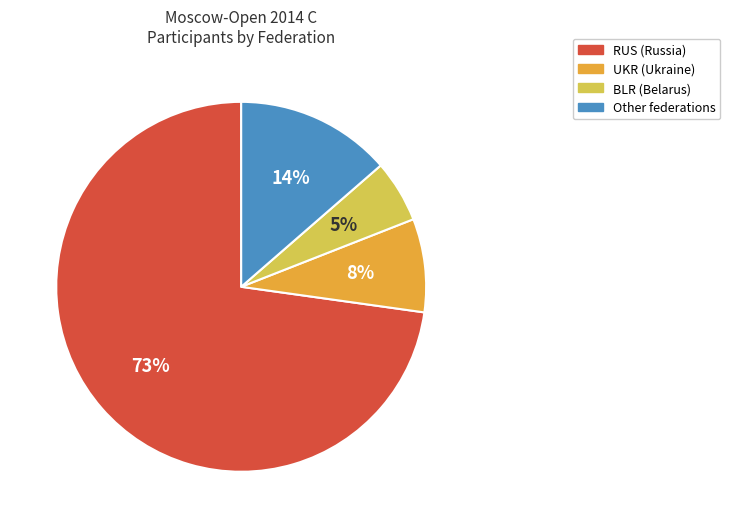

How many segments does this pie chart have?

4